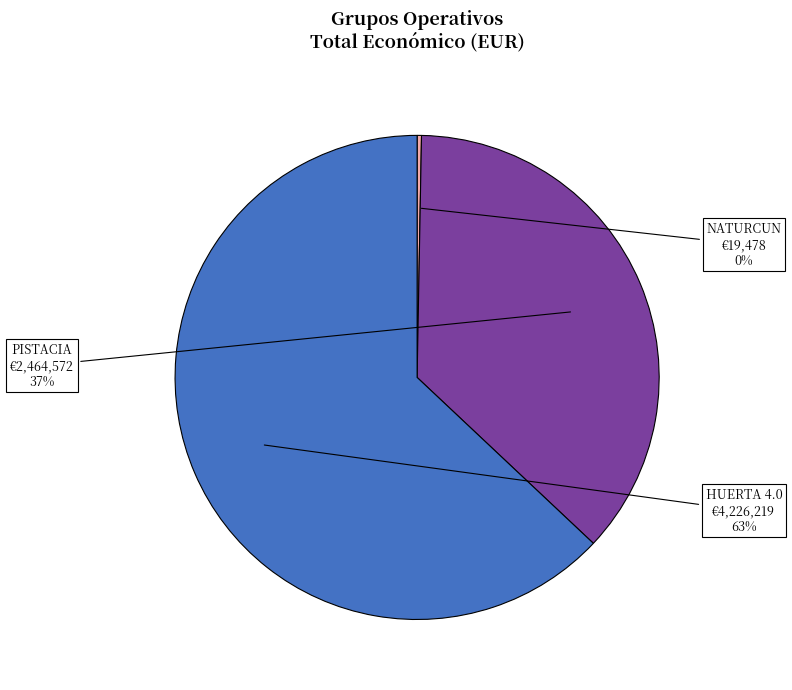

Is the sum of PISTACIA and NATURCUN greater than half?

No